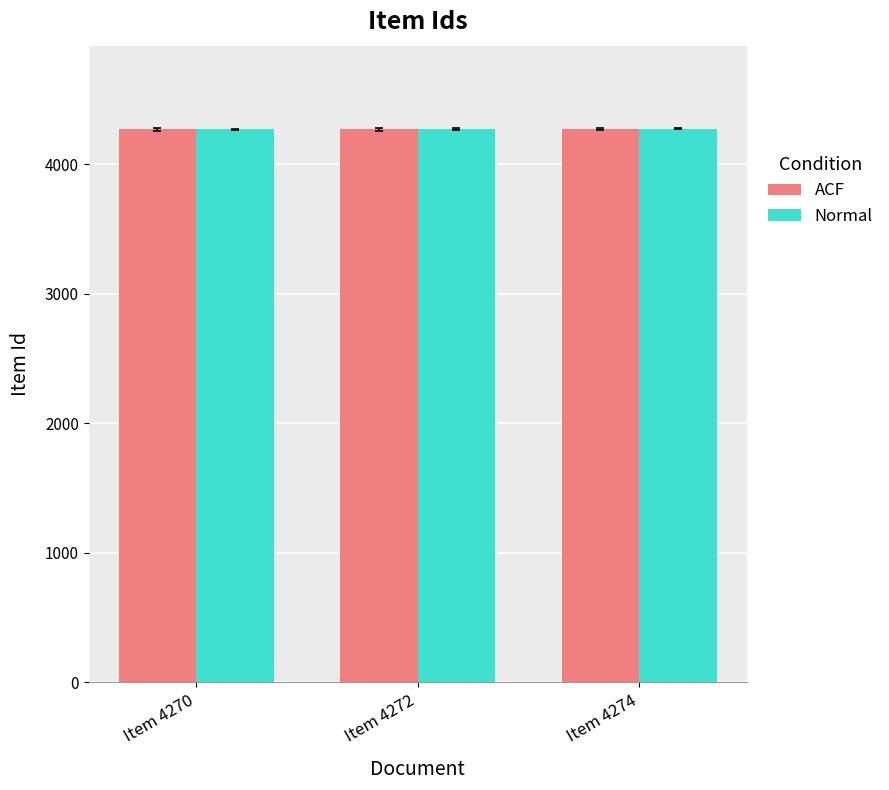

What is the smallest value displayed?

4270